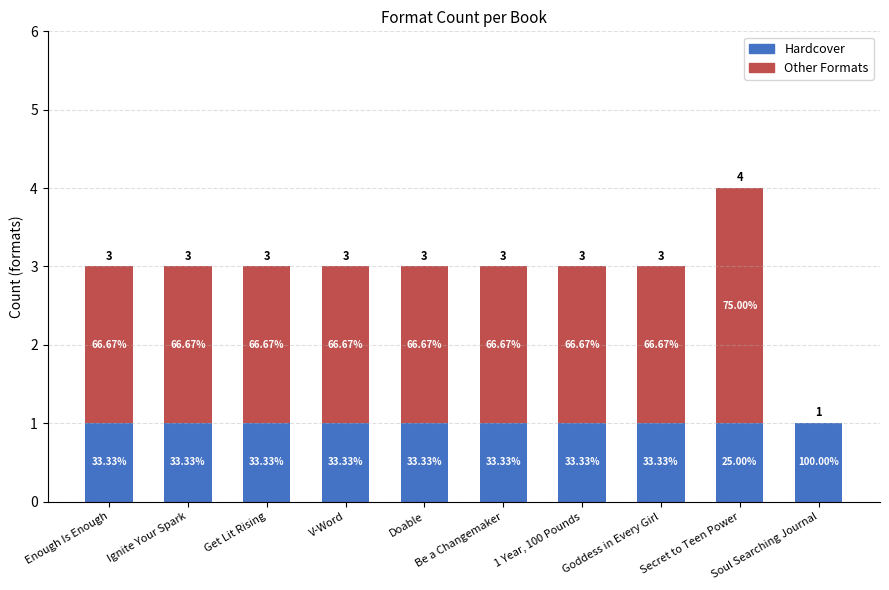

The value of Other Formats at Goddess in Every Girl is 2. True or false?

True